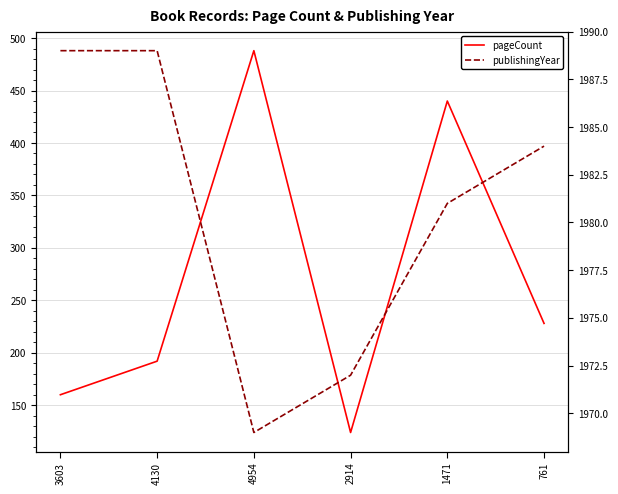

Read the publishingYear value at 1471, to the nearest 5.

1980